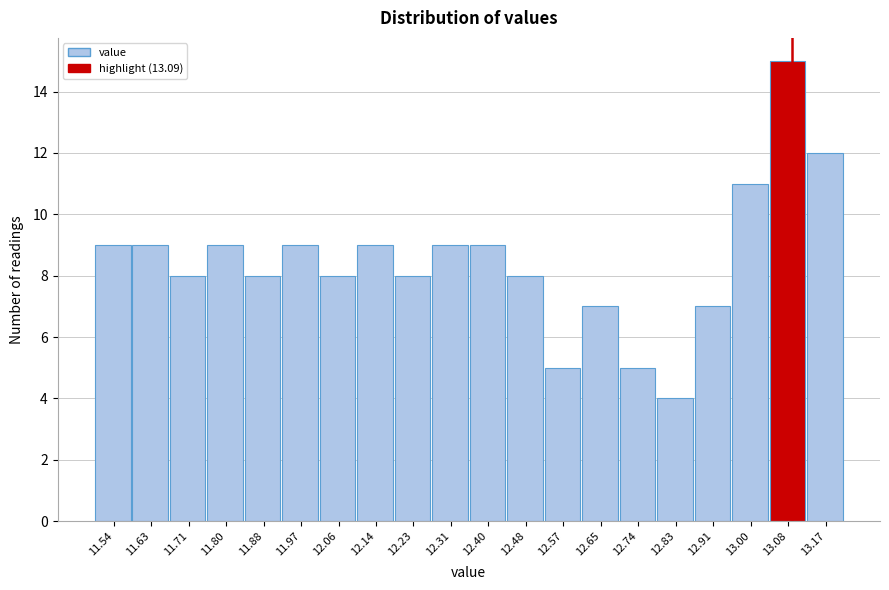

Reading left to right, transcribe this chart: for each bar, give the range it covers on the x-axis and its height. Neither the bar edges nor the heights are printed on the chart, so give them approximately, as read against the axes.

11.50 to 11.59: 9
11.59 to 11.67: 9
11.67 to 11.76: 8
11.76 to 11.84: 9
11.84 to 11.93: 8
11.93 to 12.01: 9
12.01 to 12.10: 8
12.10 to 12.18: 9
12.18 to 12.27: 8
12.27 to 12.36: 9
12.36 to 12.44: 9
12.44 to 12.53: 8
12.53 to 12.61: 5
12.61 to 12.70: 7
12.70 to 12.78: 5
12.78 to 12.87: 4
12.87 to 12.95: 7
12.95 to 13.04: 11
13.04 to 13.12: 15
13.12 to 13.21: 12